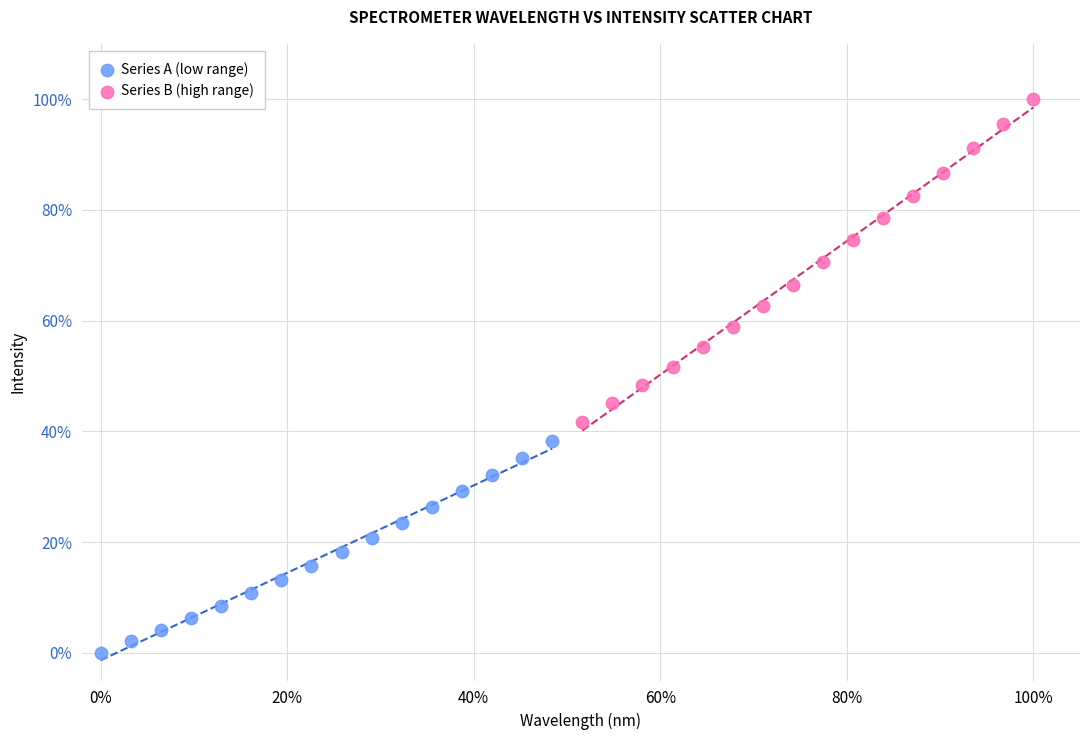

Which series contains the lowest Y value?

Series A (low range)